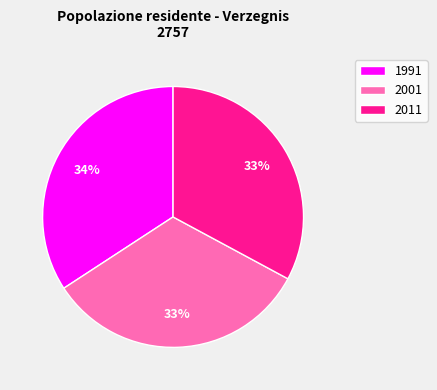

Combined, do 2001 and 2011 account for over 50%?

Yes